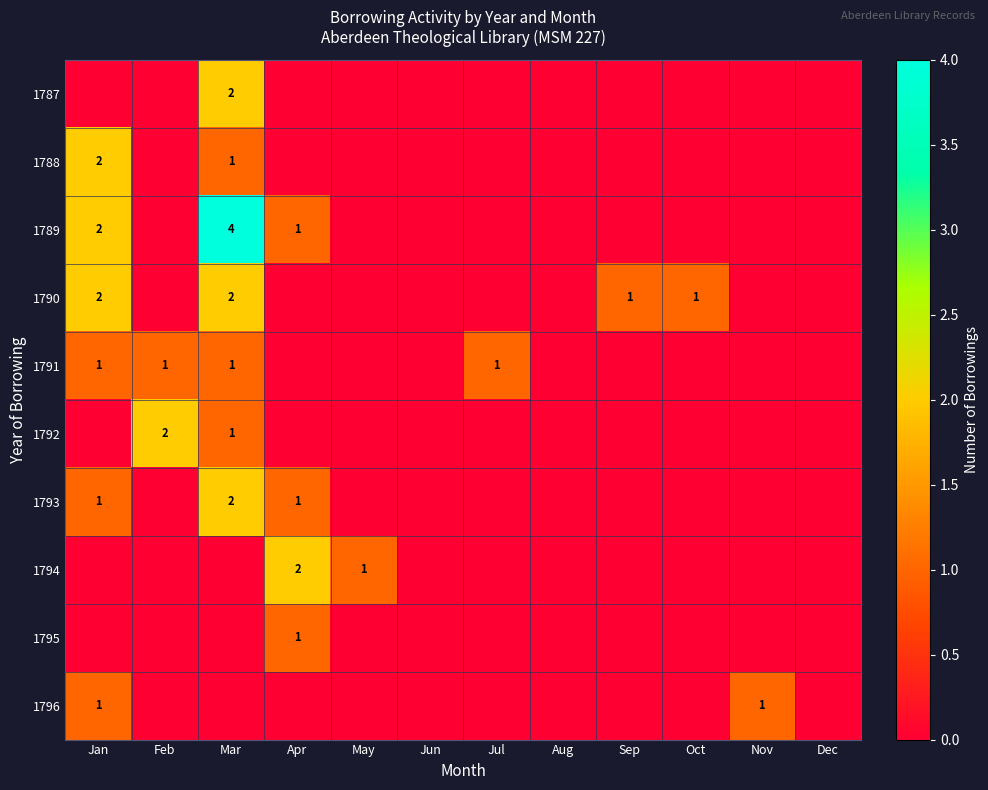

True or false: 1793 has a value of 1 at Jan.

True